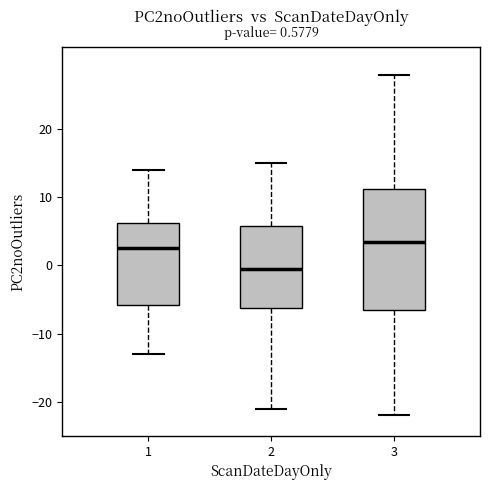

Which box's median line is the highest?

3